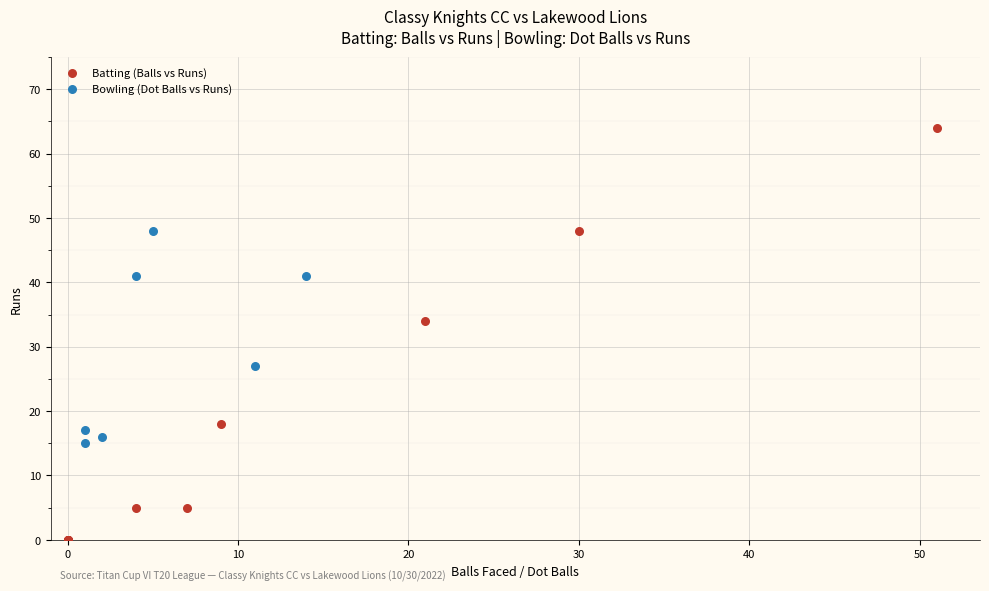

Which series reaches the maximum Y coordinate?

Batting (Balls vs Runs)